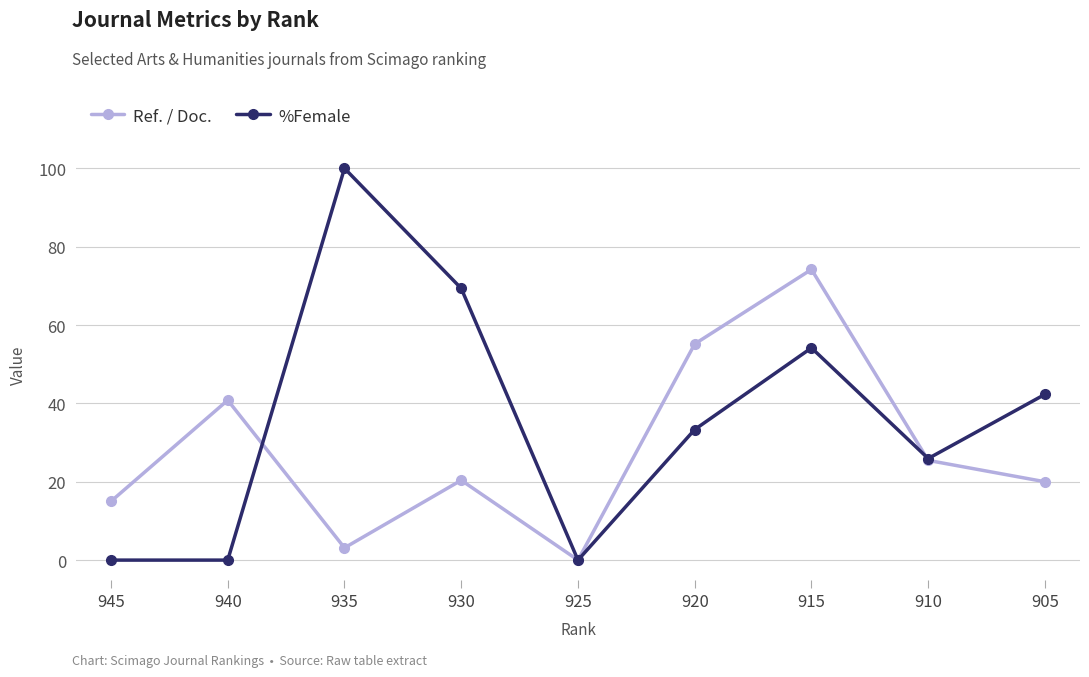

At 920, list the series in order from largest to smallest.

Ref. / Doc., %Female